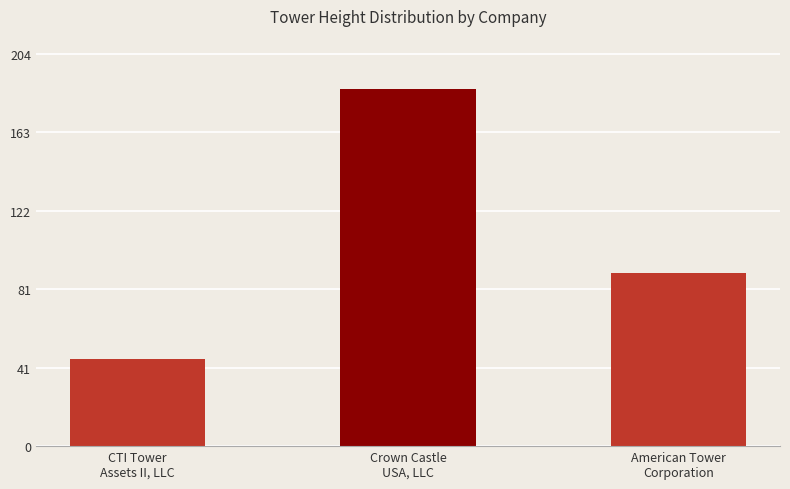

Are the bars horizontal?

No